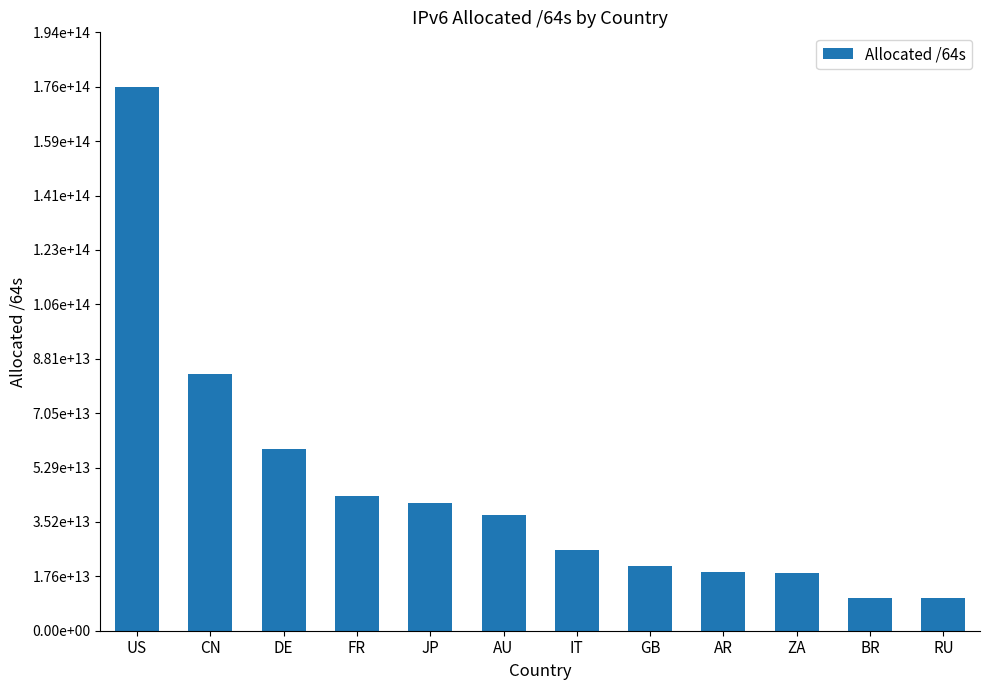

Does the chart contain any negative values?

No